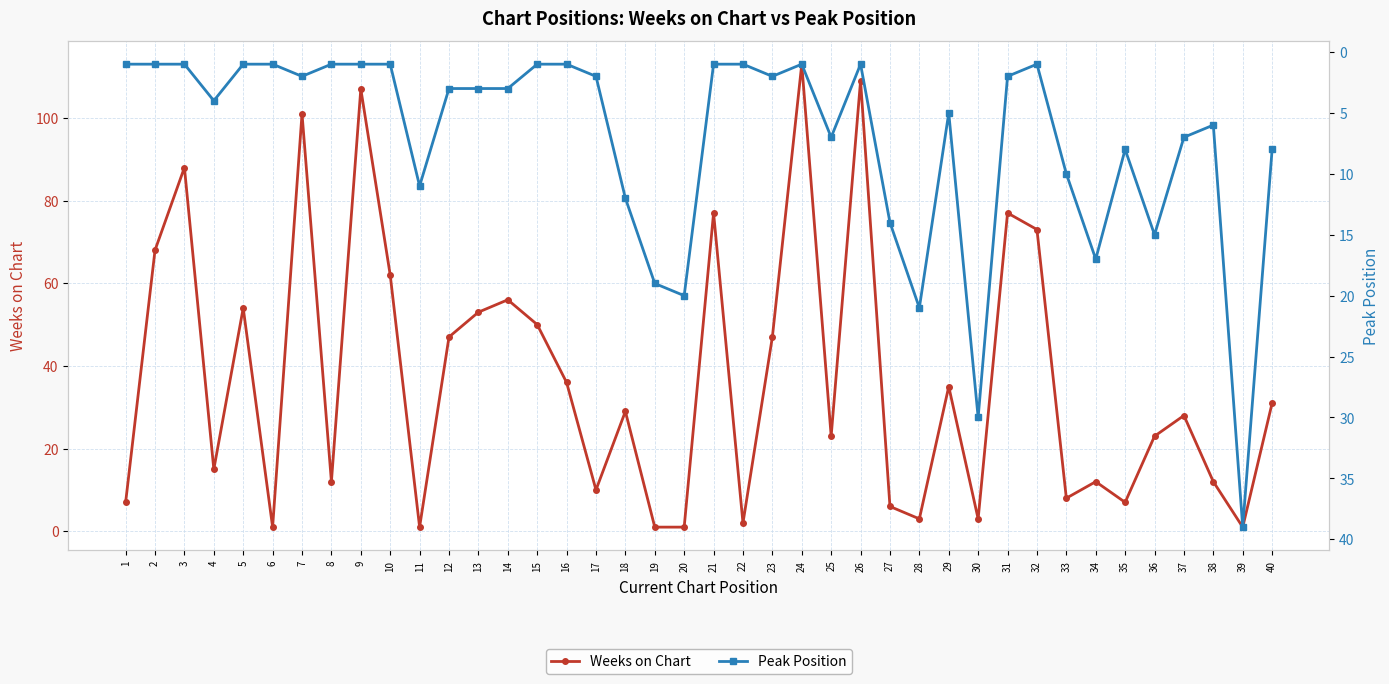

Which series changed the most between 10 and 20?

Weeks on Chart